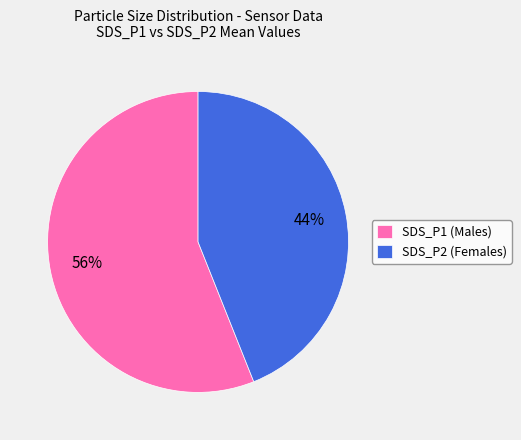

Which slice is the smallest?

SDS_P2